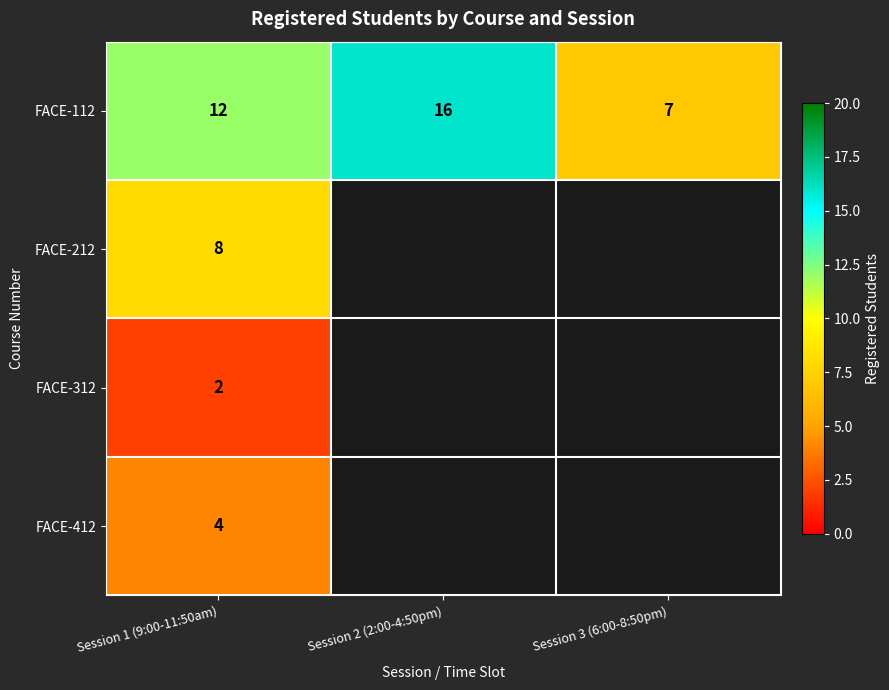

Which category has the lowest value across all series?

Session 2 (2:00-4:50pm)